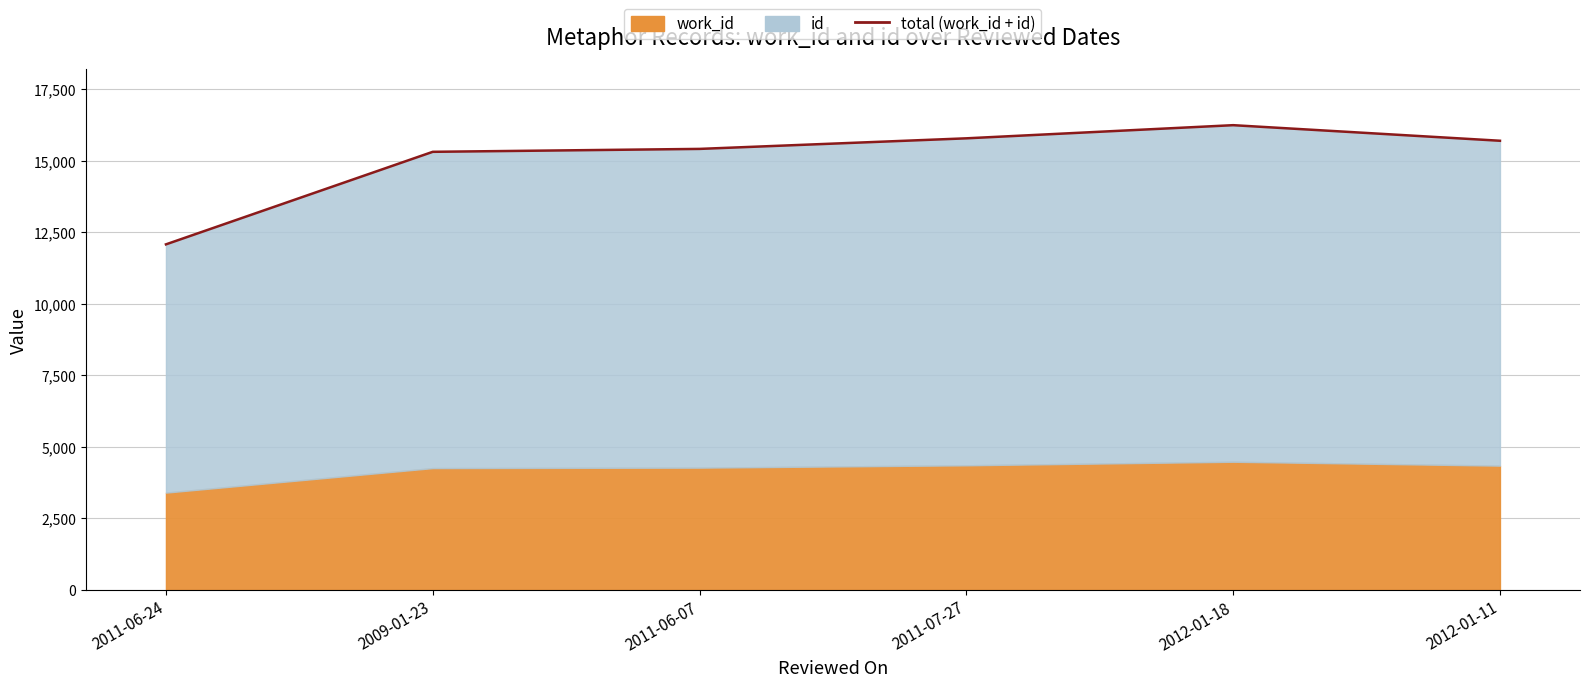

The value at 2009-01-23 is 15316. True or false?

True